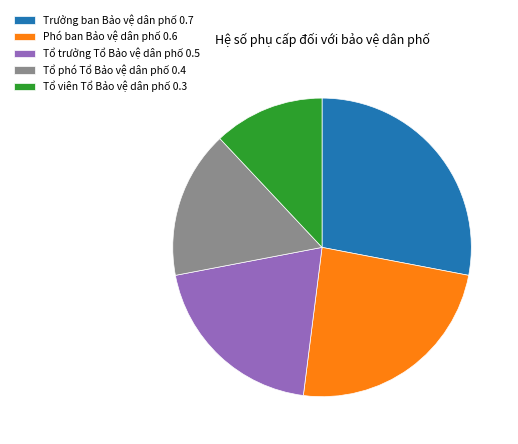

Which has a higher value, Tổ viên Tổ Bảo vệ dân phố or Tổ phó Tổ Bảo vệ dân phố?

Tổ phó Tổ Bảo vệ dân phố